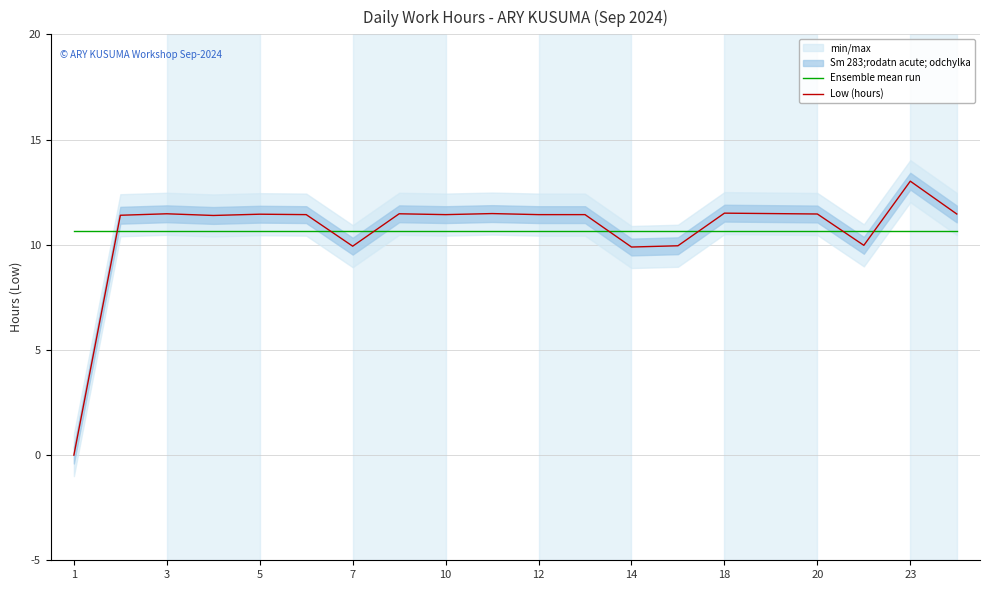

How many lines are shown in the chart?

2